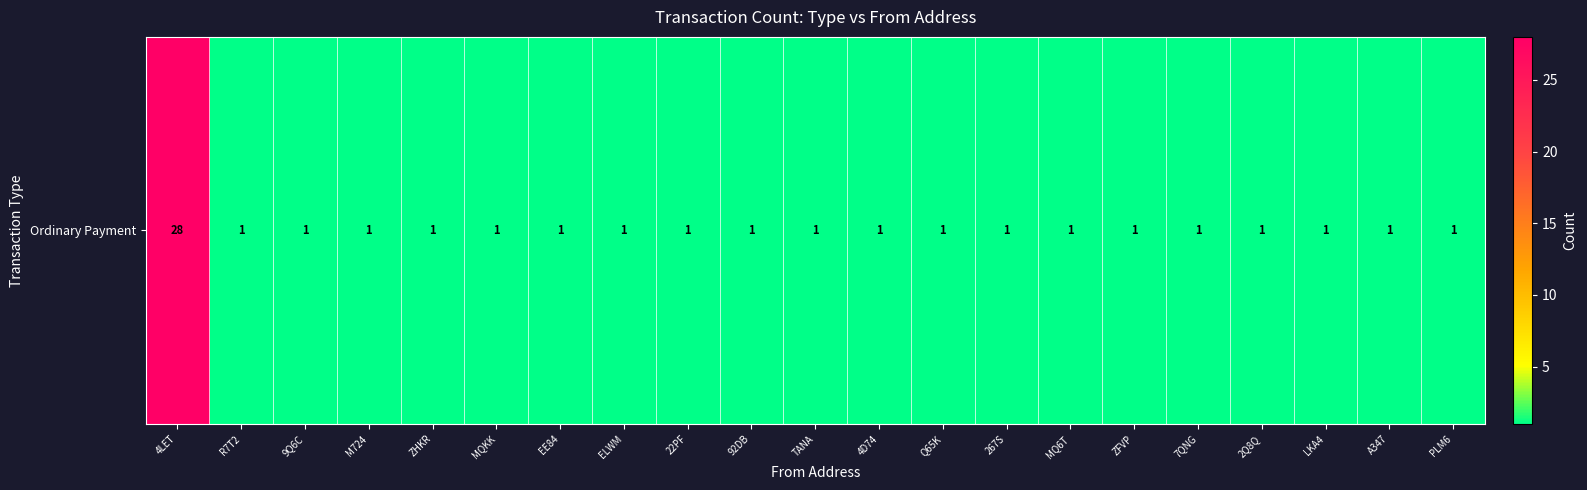

List the labels in order of value, smallest first.

R7T2, 9Q6C, M724, ZHKR, MQKK, EE84, ELWM, 22PF, 92DB, TANA, 4D74, Q65K, 267S, MQ6T, ZFVP, 7QNG, 2Q8Q, LKA4, A347, PLM6, 4LET